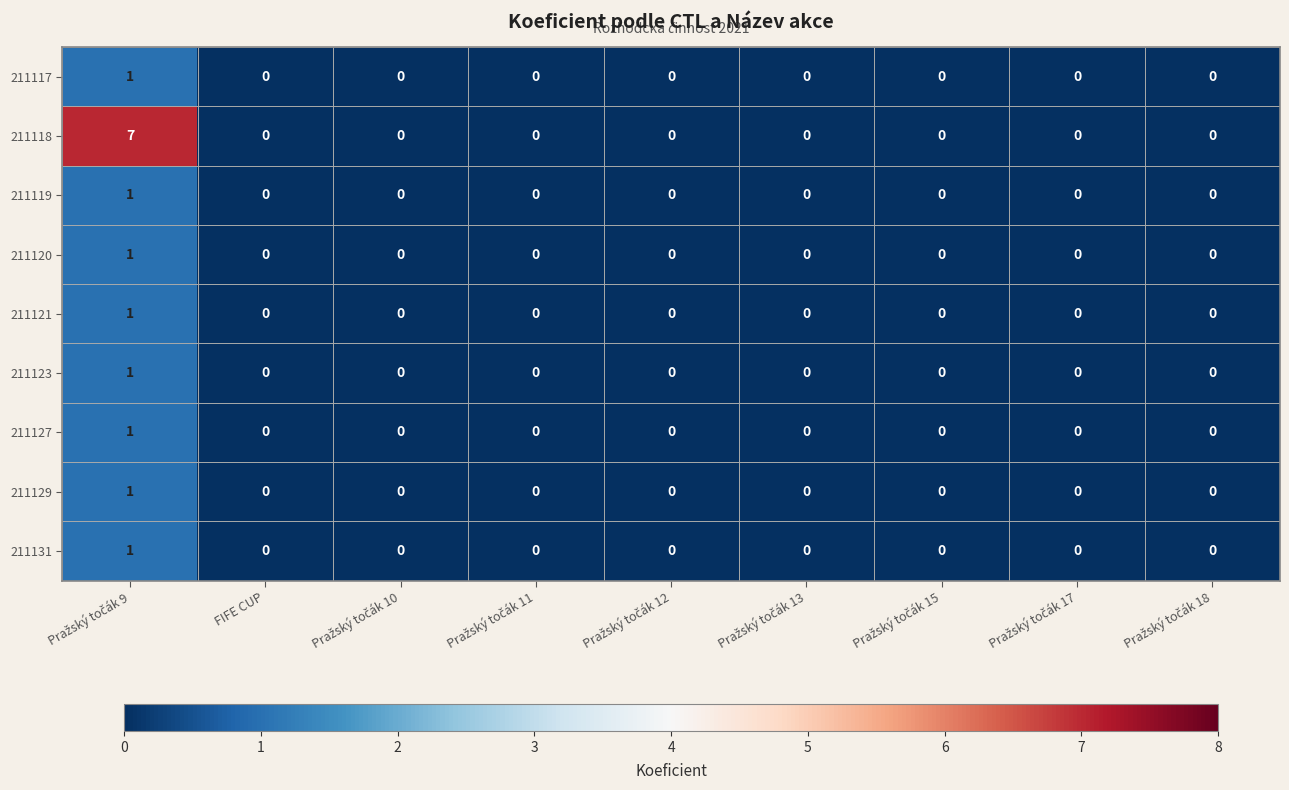

How many values in the 211120 series exceed 0?

1